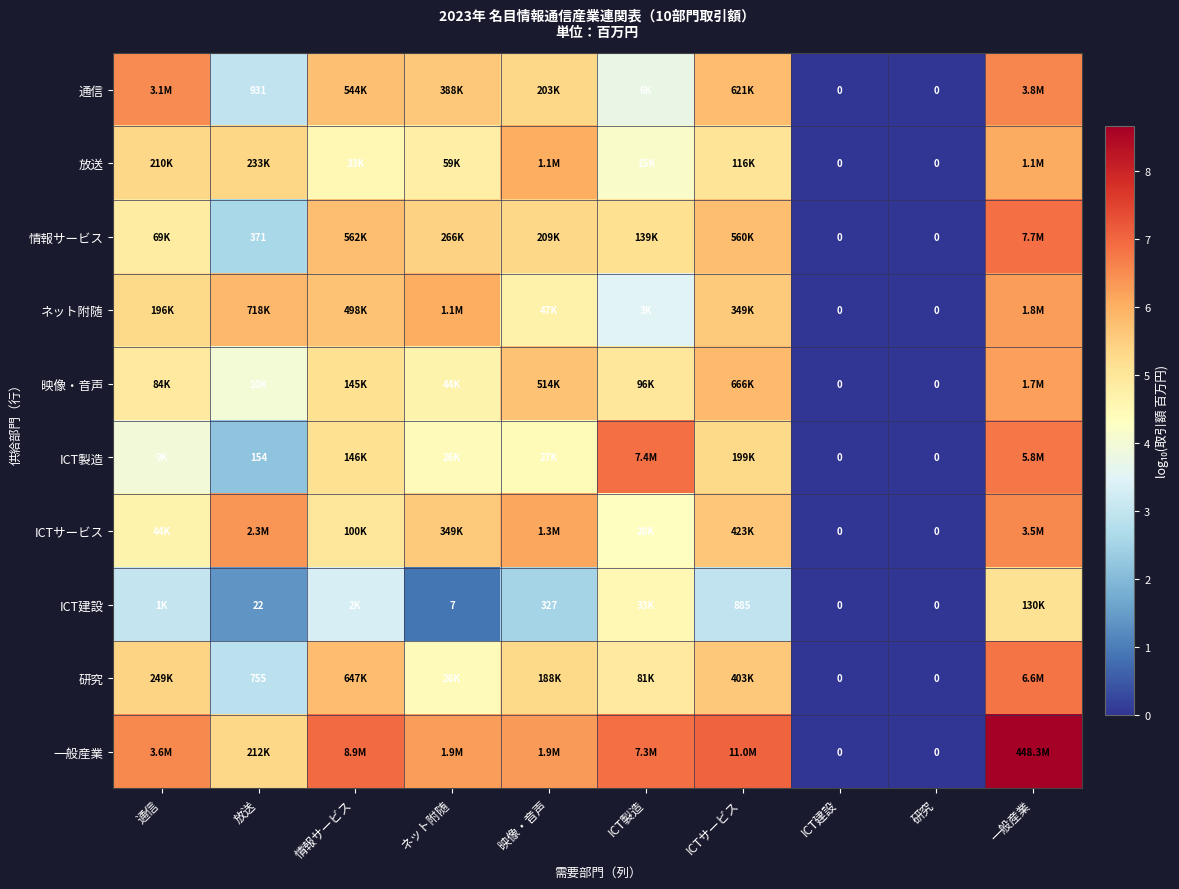

Which series has the widest spread of values?

一般産業